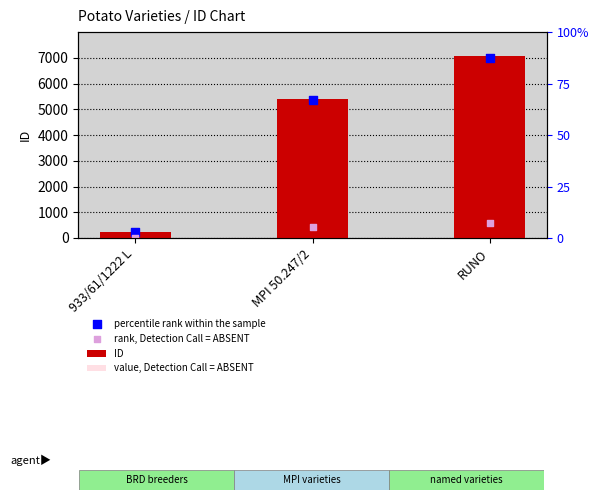

At which category is the sum across all series the highest?

RUNO